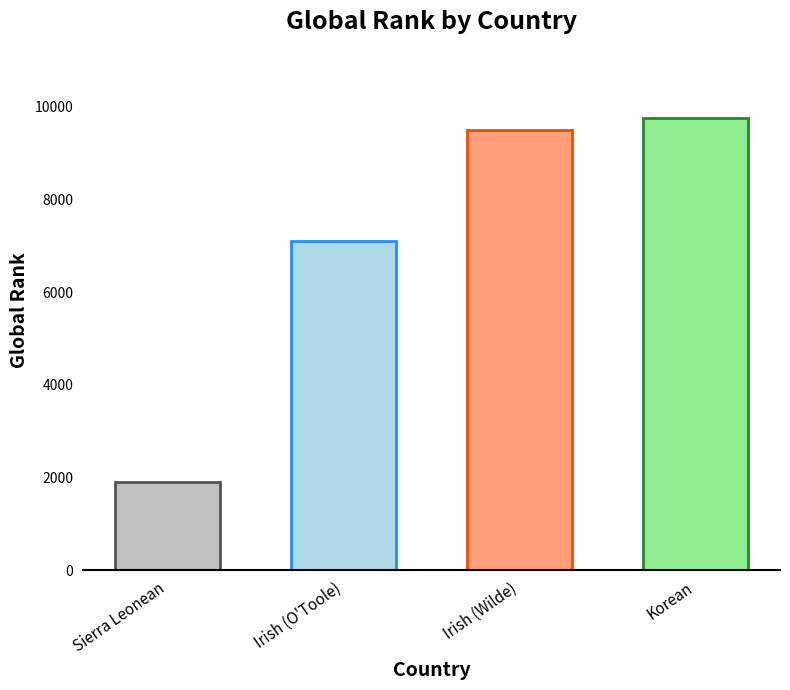

What is the change in value from Sierra Leonean to Irish (O'Toole)?

+5187